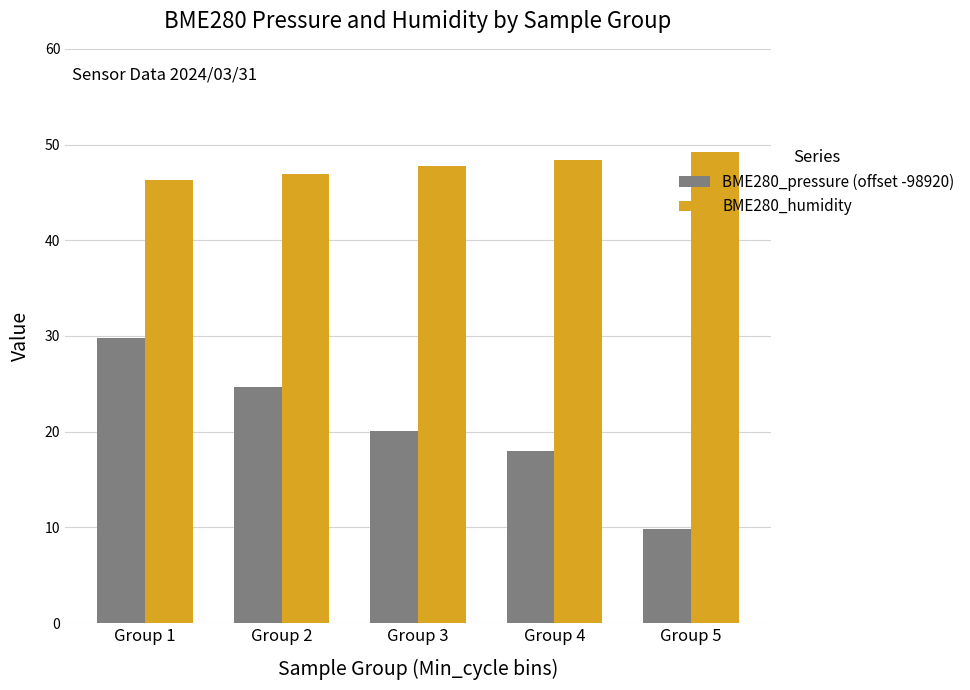

What is the sum of all BME280_humidity values?

238.6